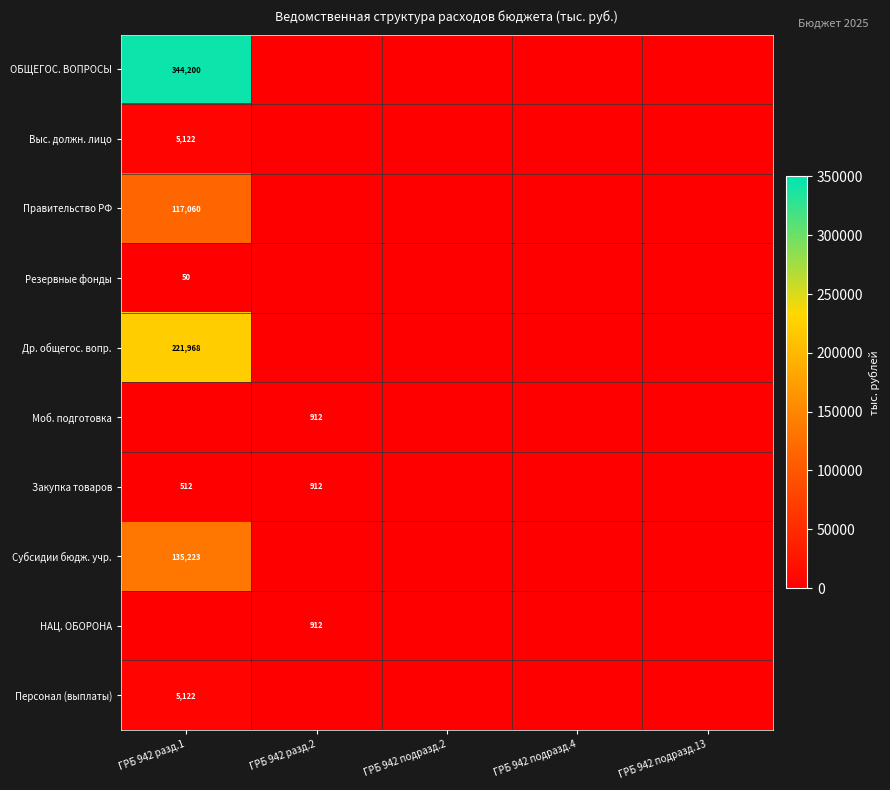

Is it true that Др. общегос. вопр. equals 55262 at ГРБ 942 разд.1?

False